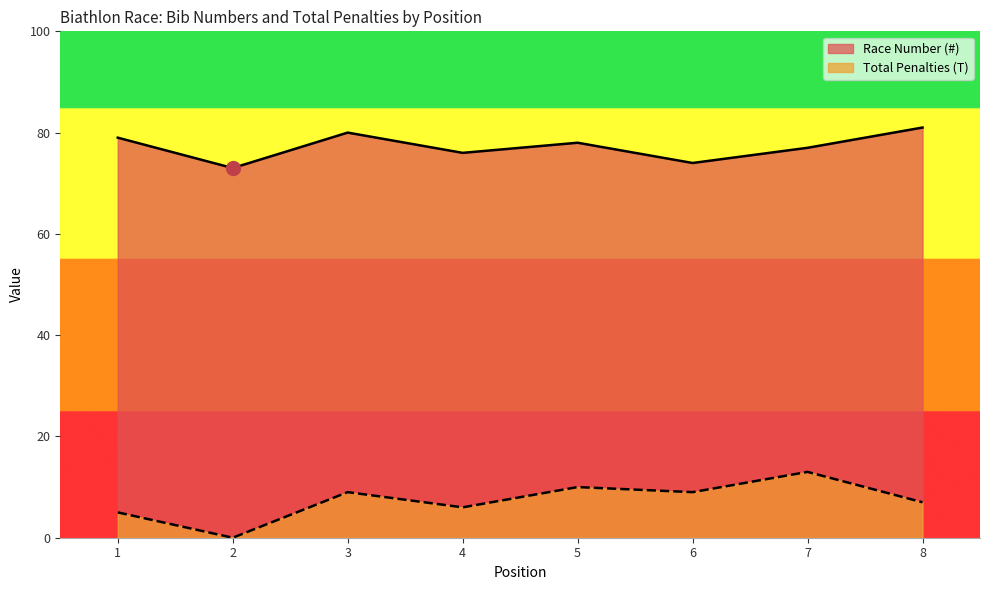

How many series are shown in this chart?

2